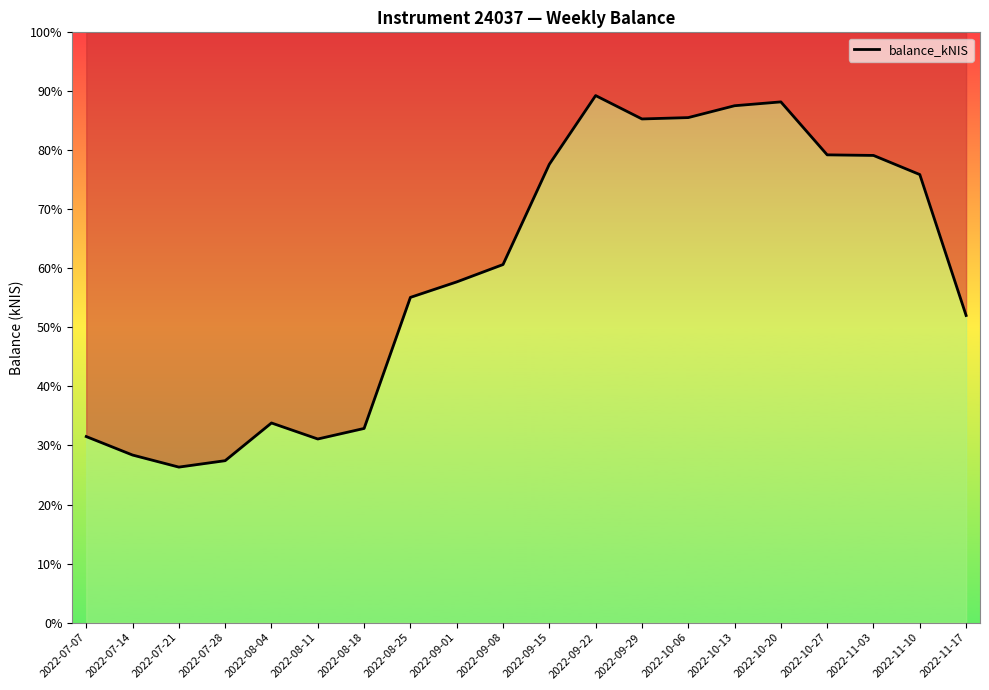

At which category does the chart reach its minimum across all series?

2022-07-21